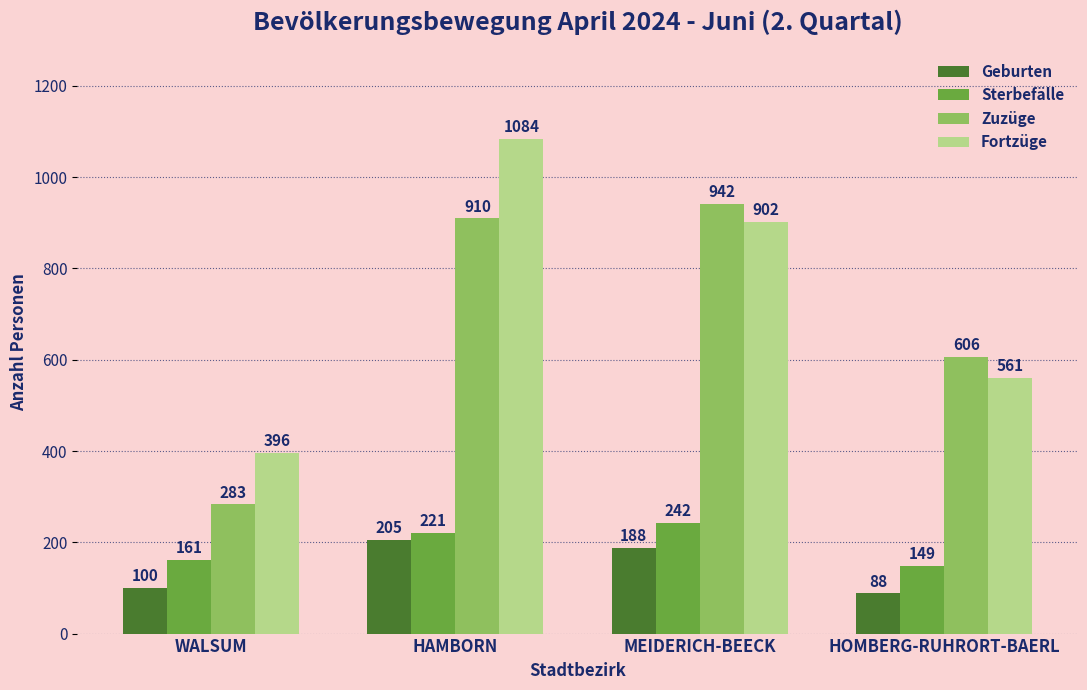

How many data points does each series have?

4